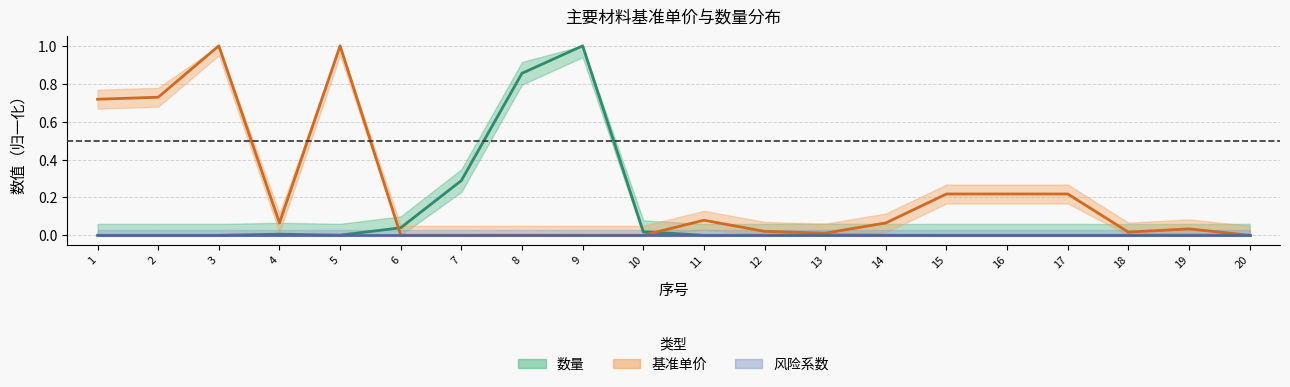

Between 11 and 15, which series saw the biggest shift?

基准单价（中线）